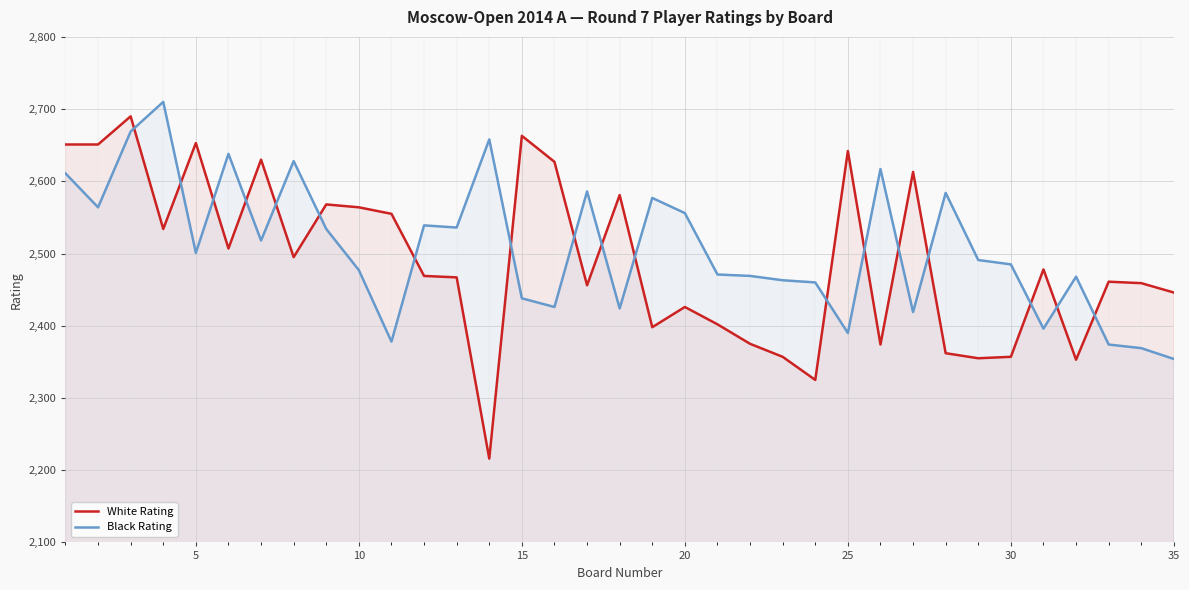

Which series ends up on top after the final intersection of Black Rating and White Rating?

White Rating